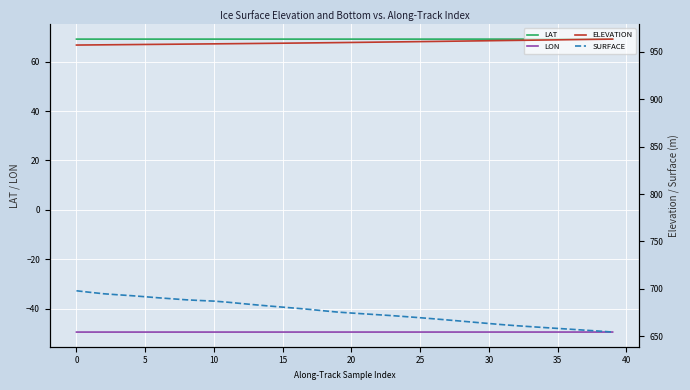

What is the total value across all series at 17?

1657.3